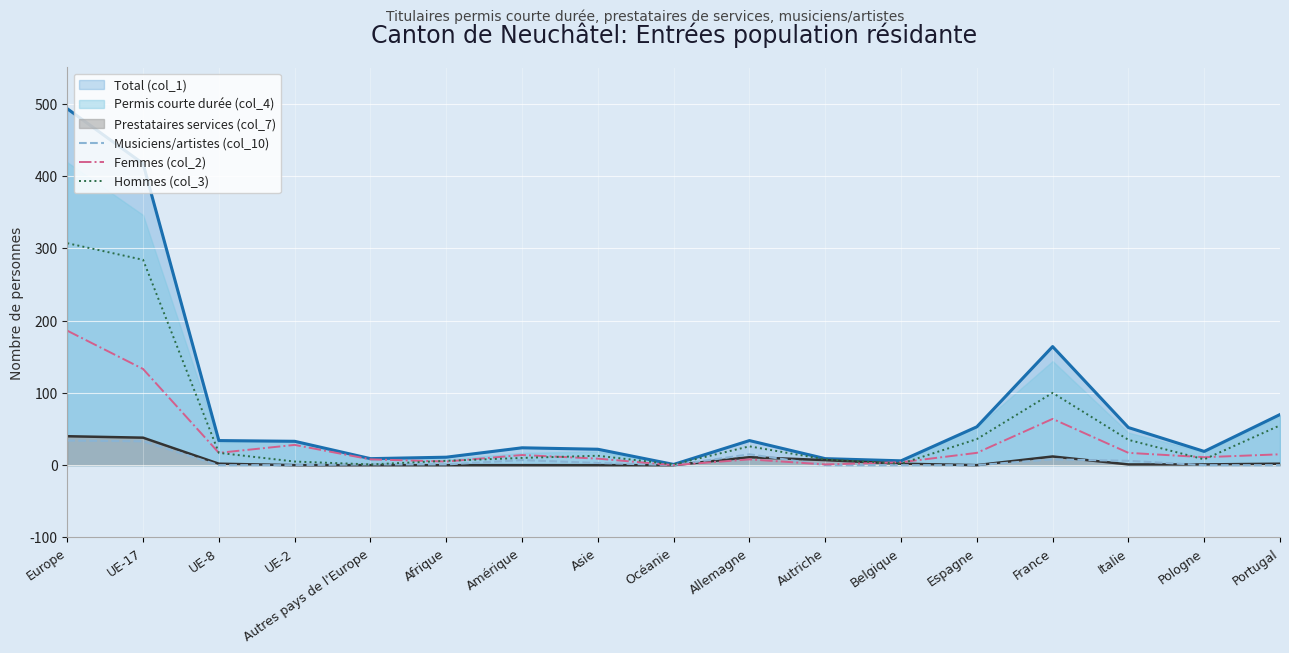

The value of Musiciens/artistes (col_10) at UE-2 is 0. True or false?

True